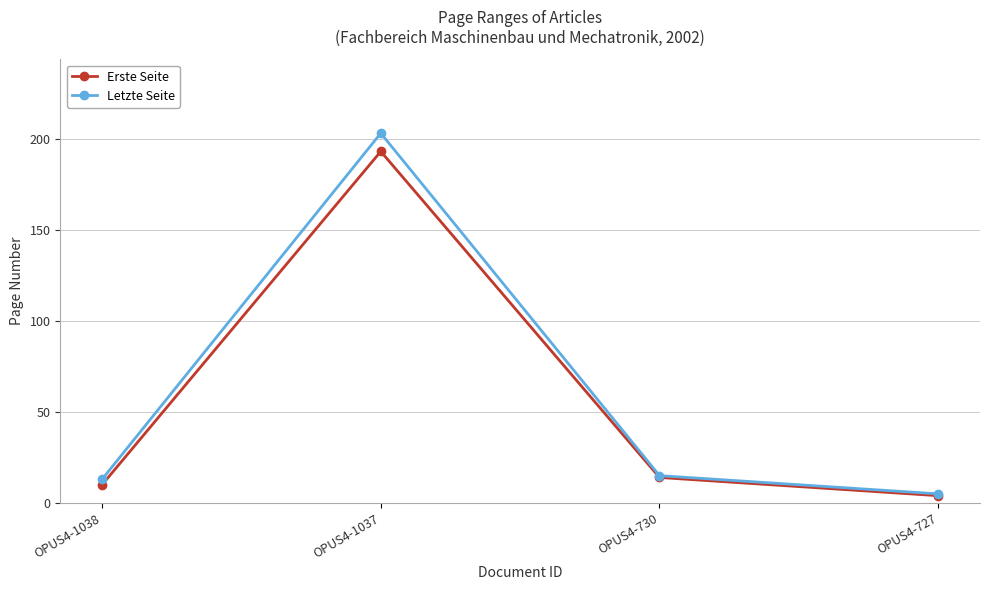

Which series has the largest range (max minus min)?

Letzte Seite